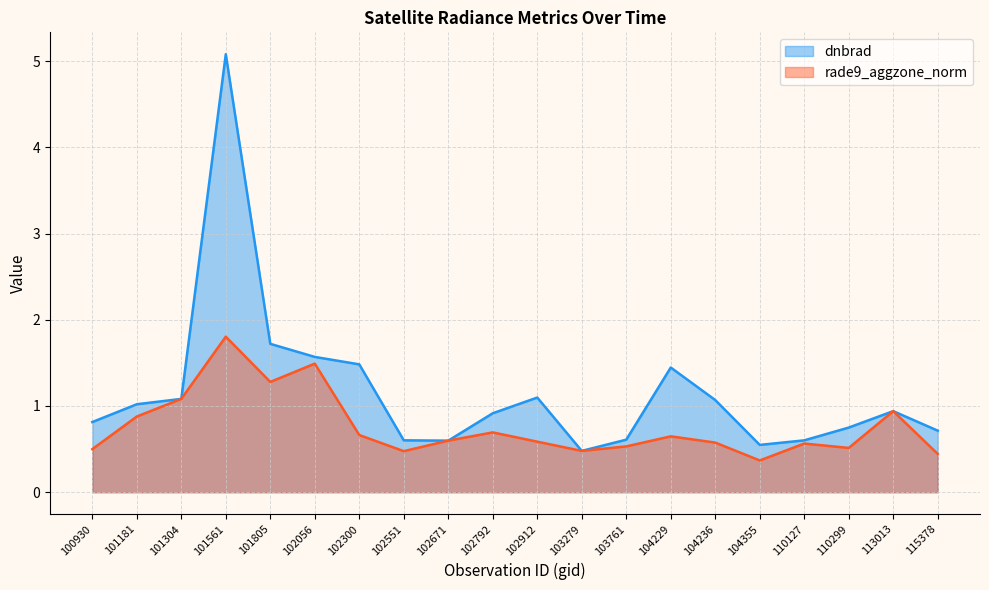

True or false: rade9_aggzone_norm has more than 0 interior local peaks.

True